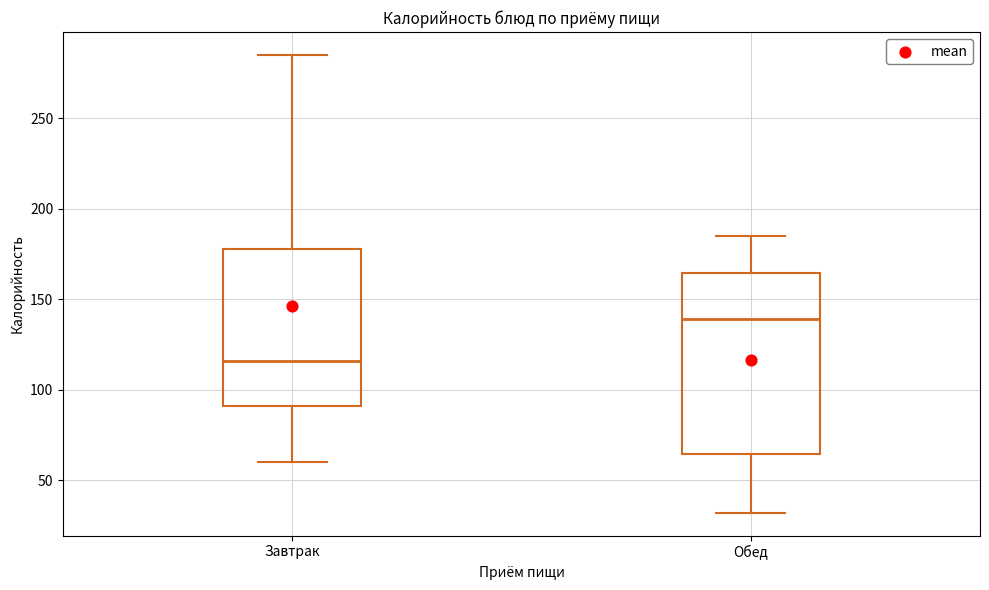

Reading left to right, read every box against the y-axis: the position of its median line, the range the box covers, and the ends of its whiskers. The values are not printed on the chart, so give them approximately, as read against the axis.

Завтрак: median 115, box 90 to 180, whiskers 60 to 285
Обед: median 140, box 65 to 165, whiskers 30 to 185